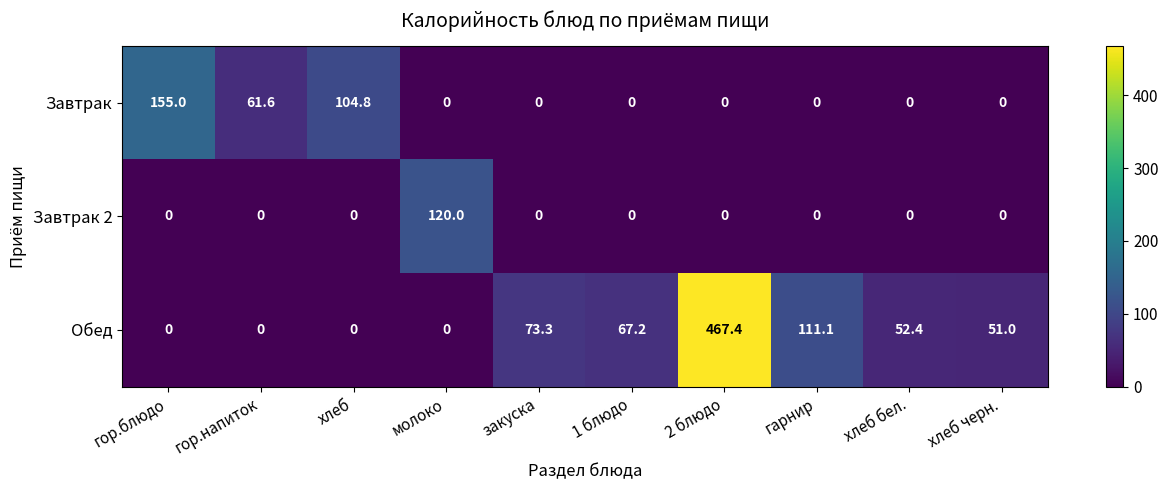

Reading left to right, list all the values displayed in this chart.

Завтрак: 155.0	61.6	104.8	0.0	0.0	0.0	0.0	0.0	0.0	0.0
Завтрак 2: 0.0	0.0	0.0	120.0	0.0	0.0	0.0	0.0	0.0	0.0
Обед: 0.0	0.0	0.0	0.0	73.3	67.2	467.4	111.1	52.4	51.0